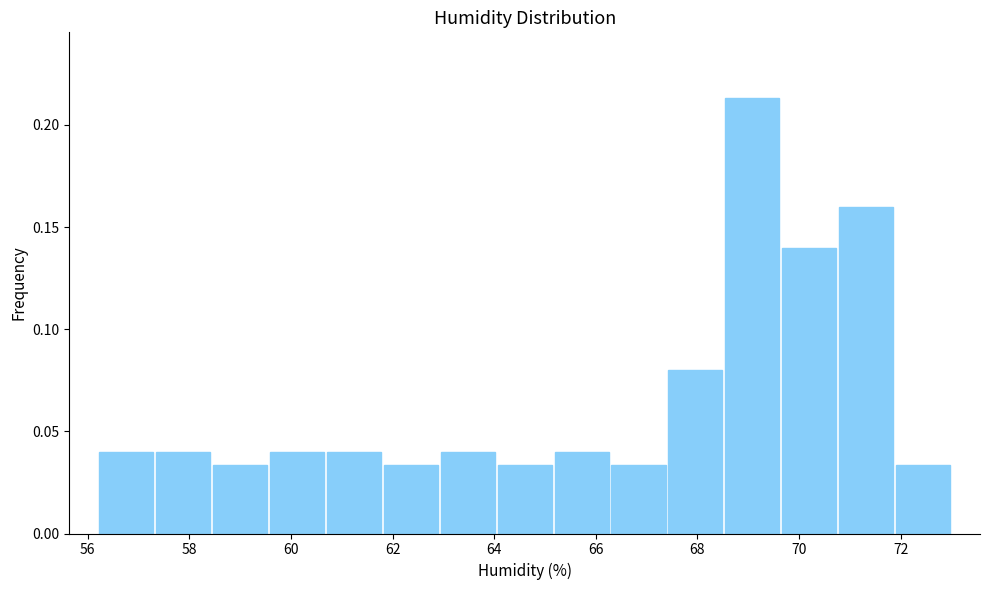

Which range on the x-axis has the tallest bar?

68.52 to 69.64